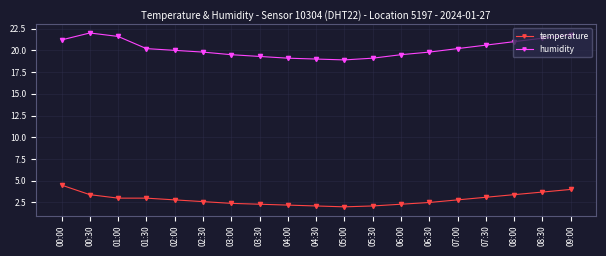

True or false: humidity and temperature intersect in this chart.

False